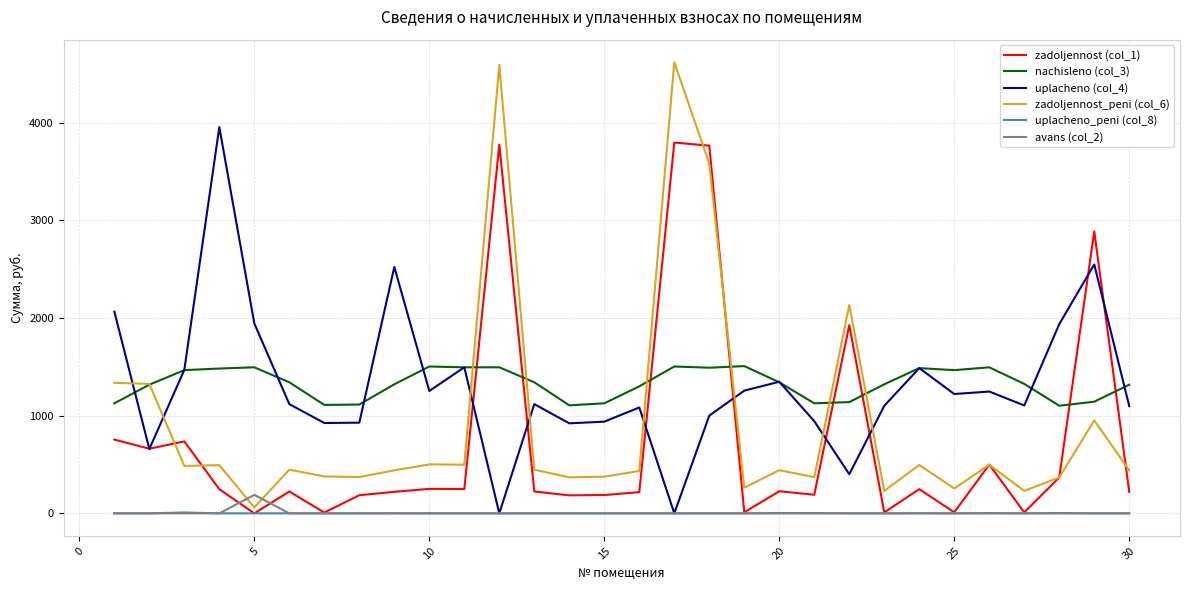

What is the average value of the avans (col_2) series?

6.3